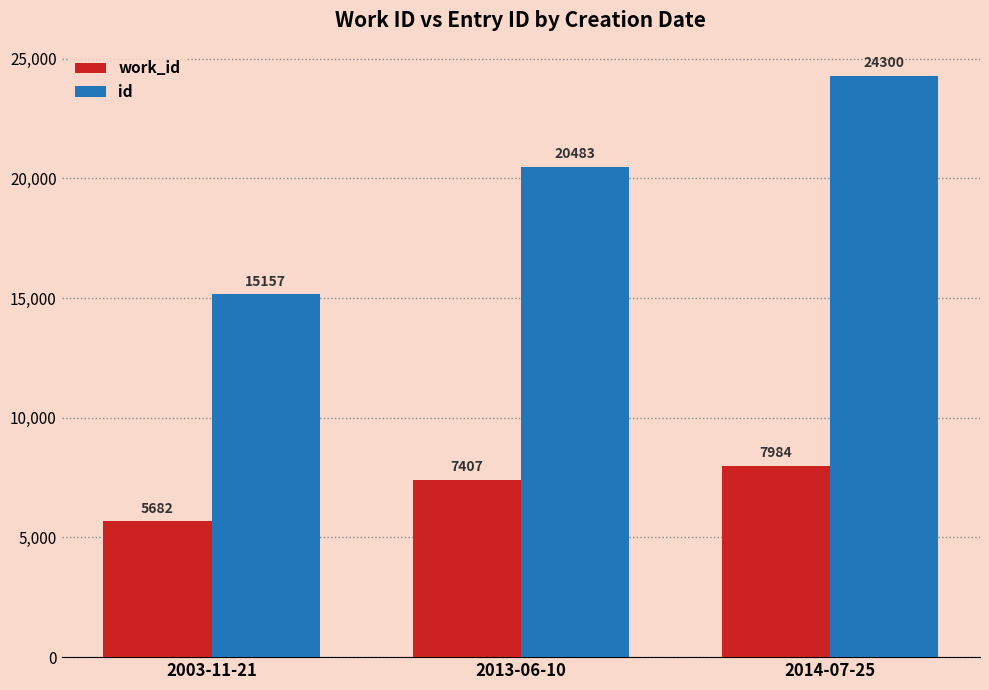

Reading right to left, extract all data points from this chart.

work_id: 7984	7407	5682
id: 24300	20483	15157